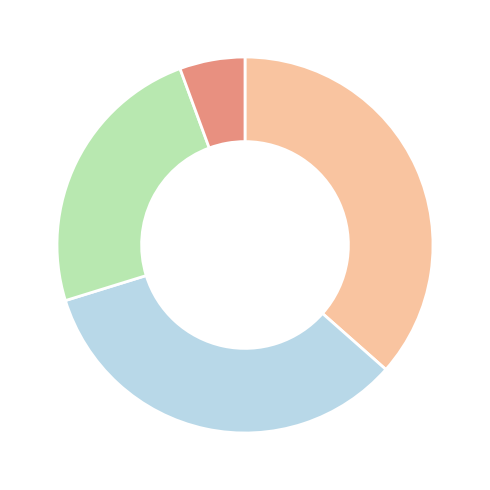

Is there a majority slice in this chart?

No